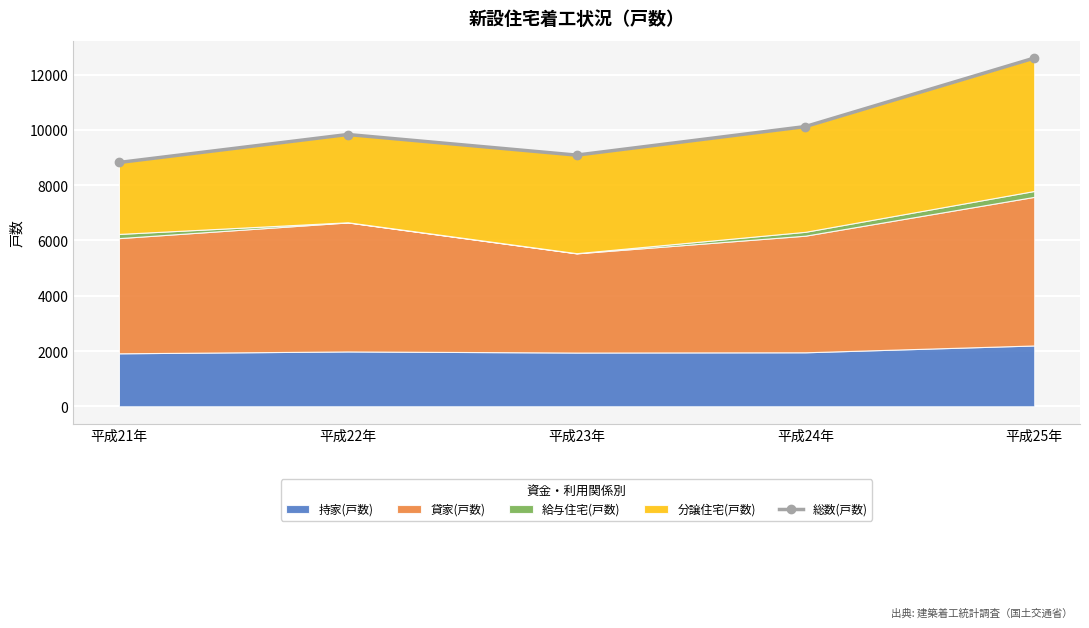

Which has a higher value, 平成25年 or 平成22年?

平成25年